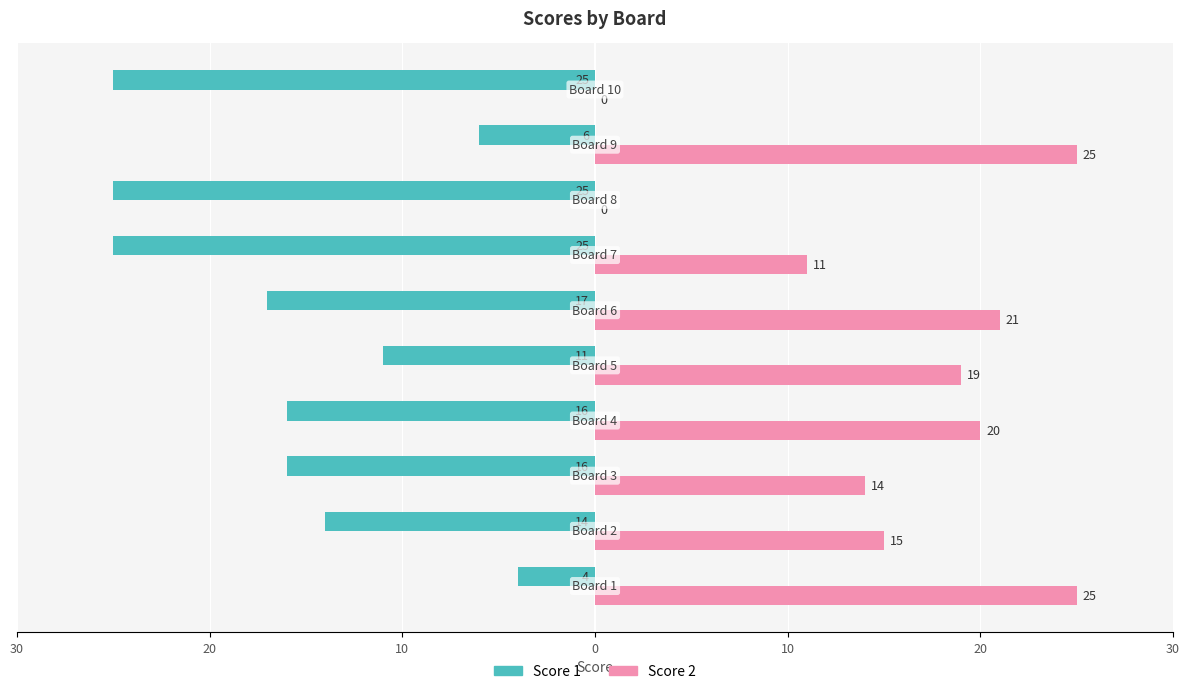

Does the chart contain stacked bars?

No